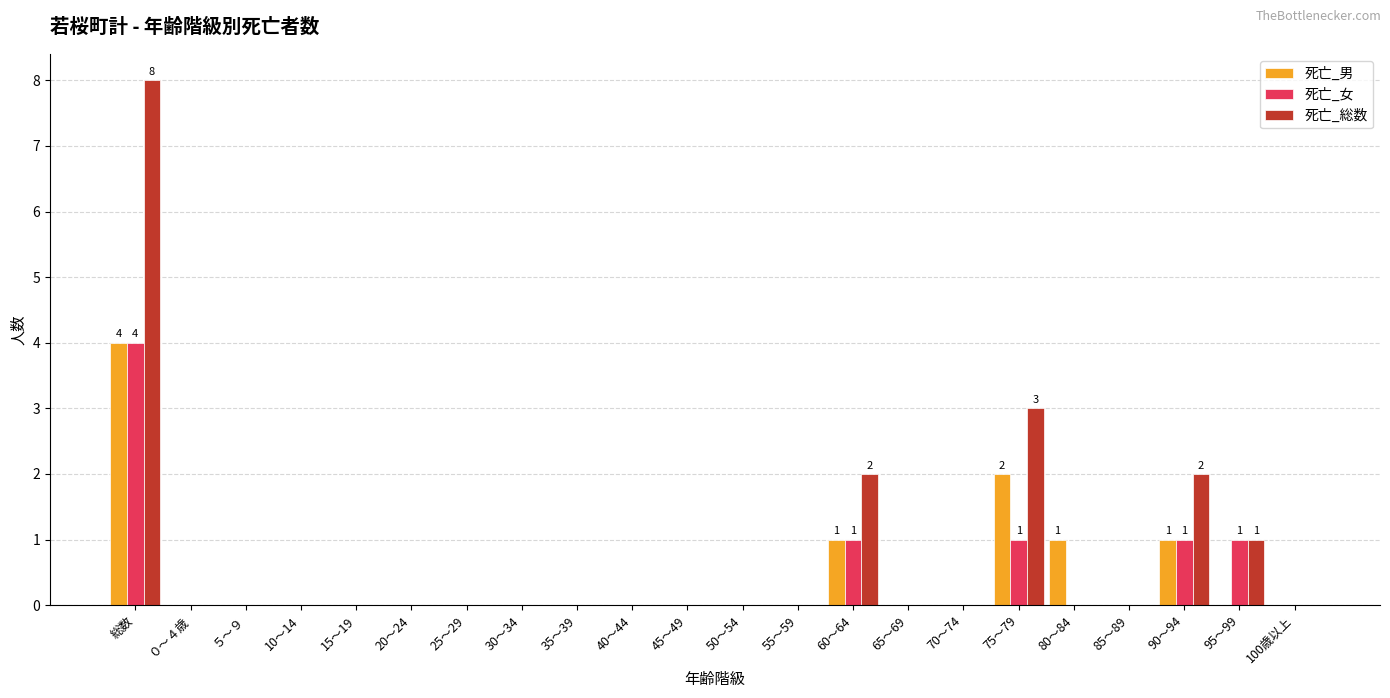

The 死亡_男 series shows 0 at 70～74. True or false?

True